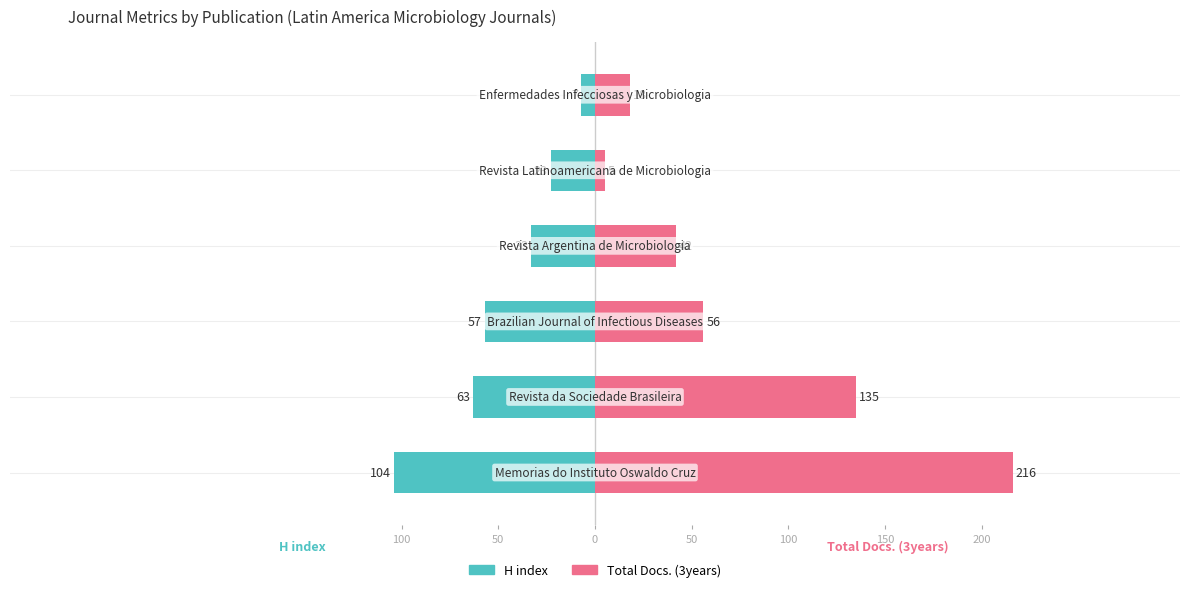

Which series changed the most between 100 and 50?

Total Docs. (3years)